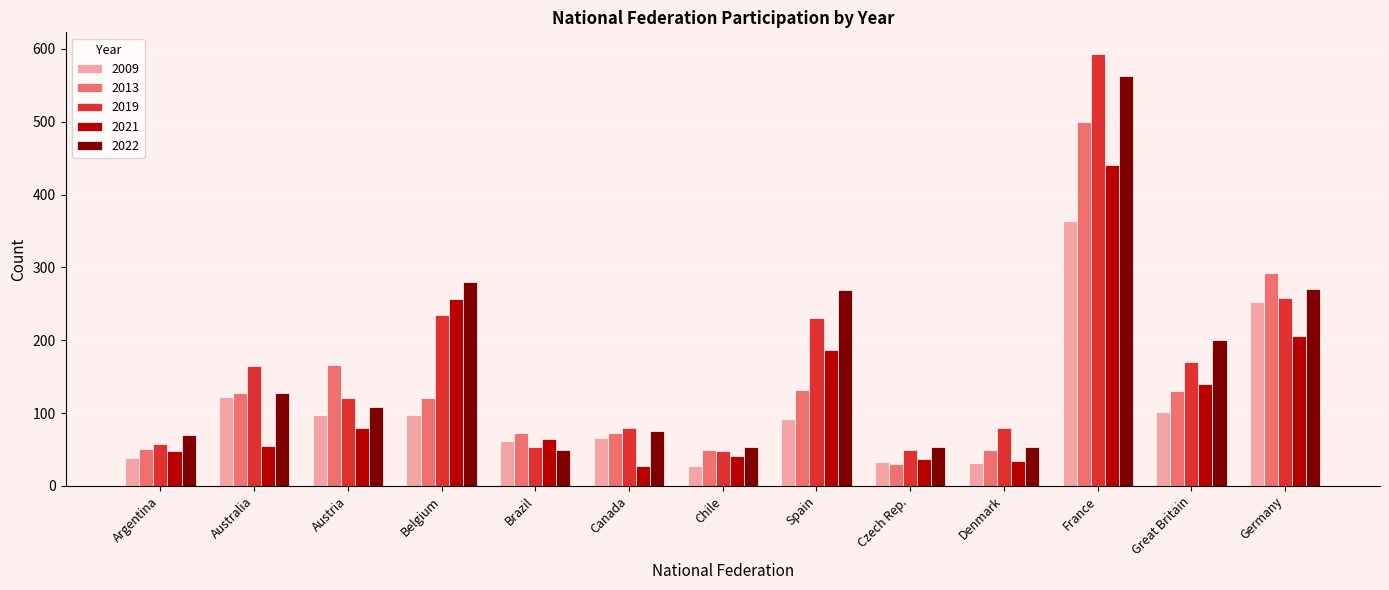

How many bars are there in total?

65